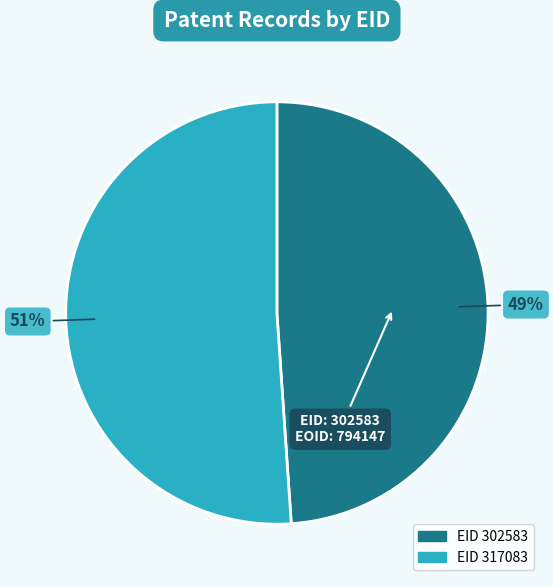

To the nearest percent, what is the average slice percentage?

50%